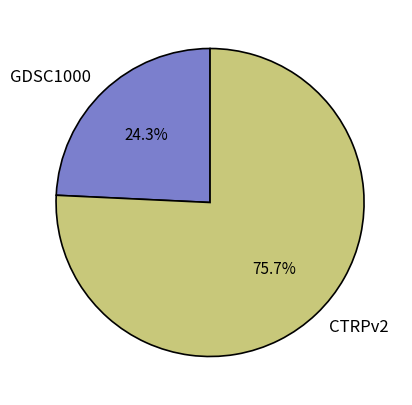

How many segments does this pie chart have?

2